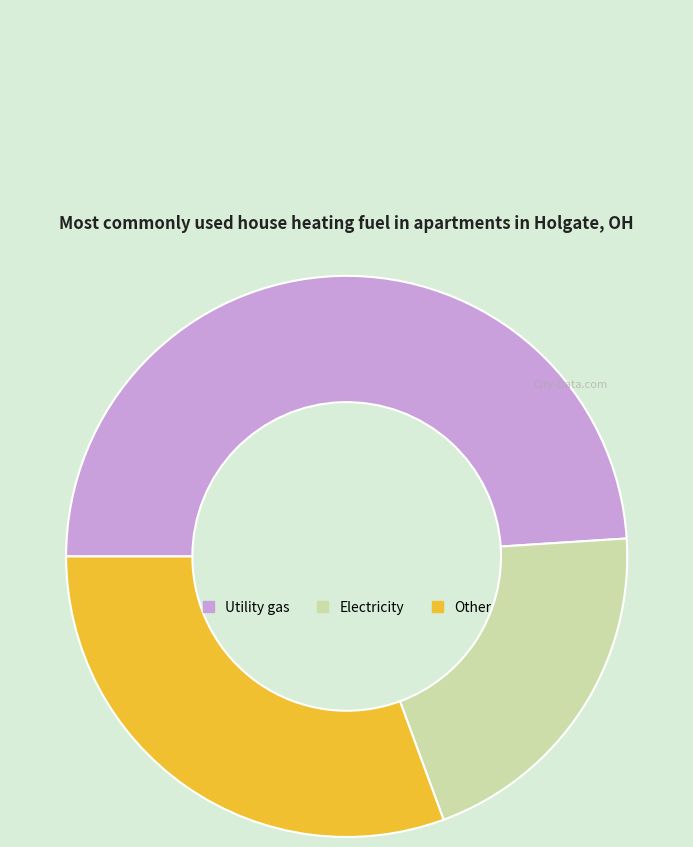

Rank the categories by value from highest to lowest.

Utility gas, Other, Electricity